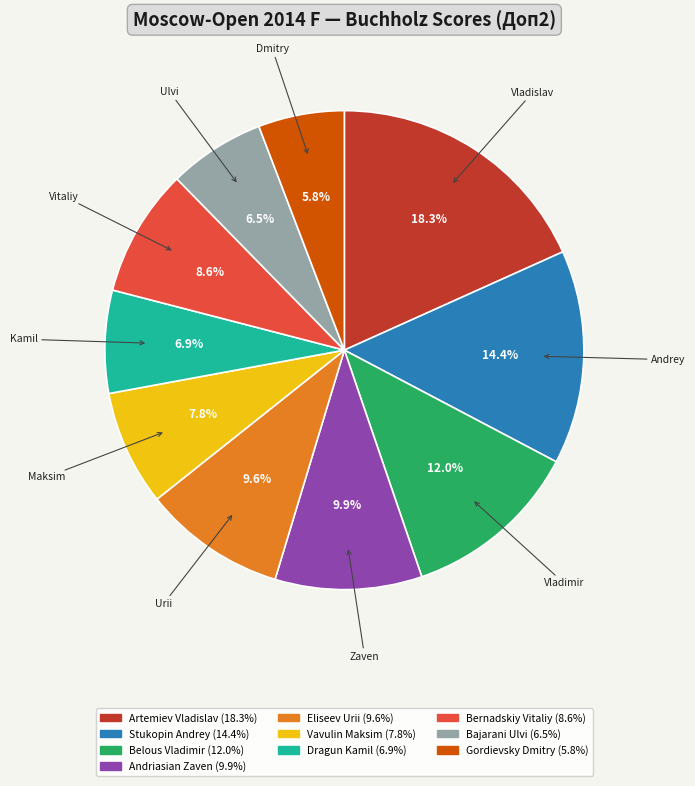

Which has a higher value, Belous Vladimir or Bajarani Ulvi?

Belous Vladimir